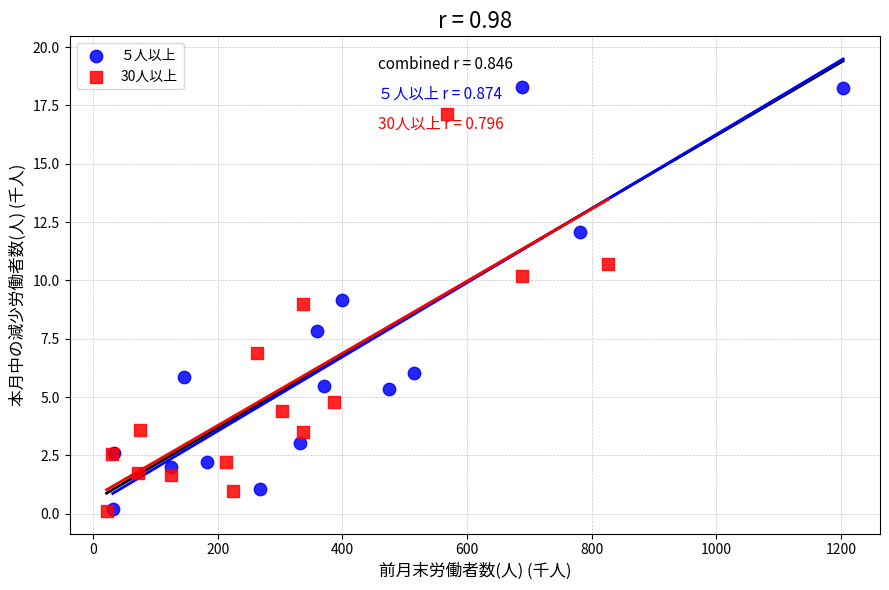

Which series has the largest Y range (max minus min)?

５人以上